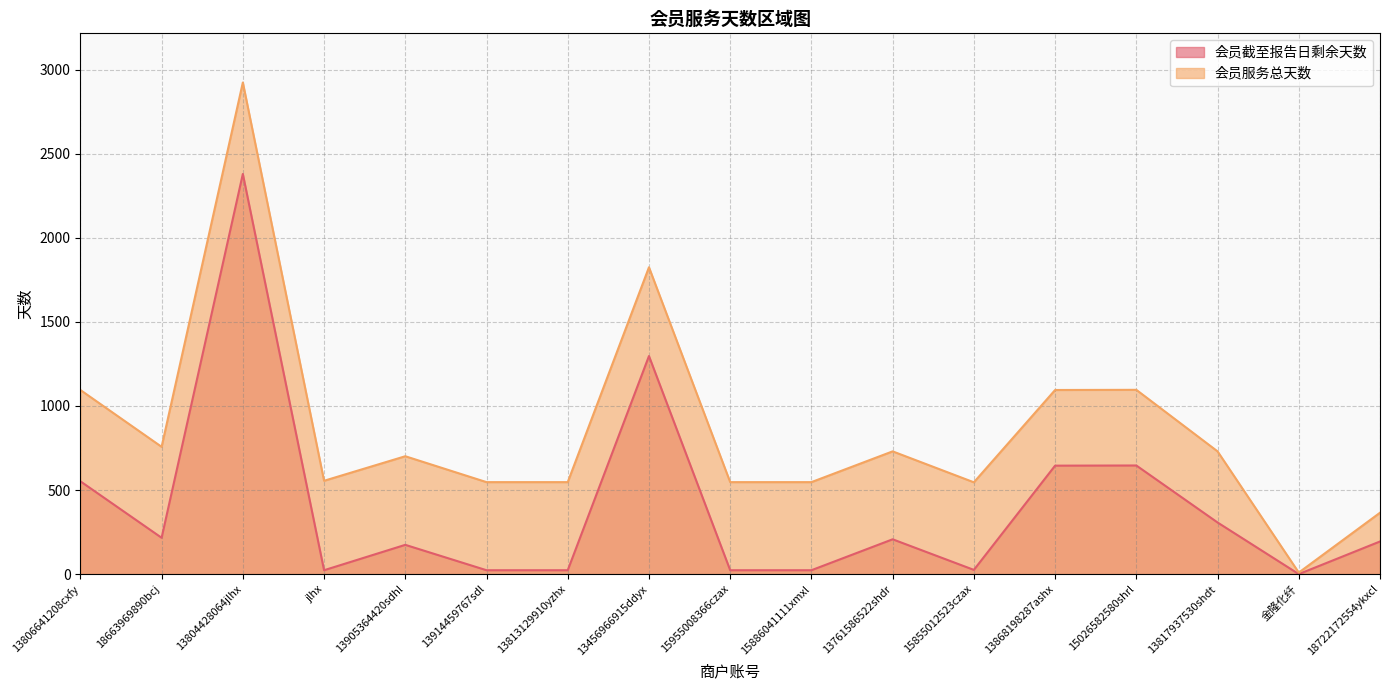

Where is the first local minimum for 会员截至报告日剩余天数?

18663969890bcj